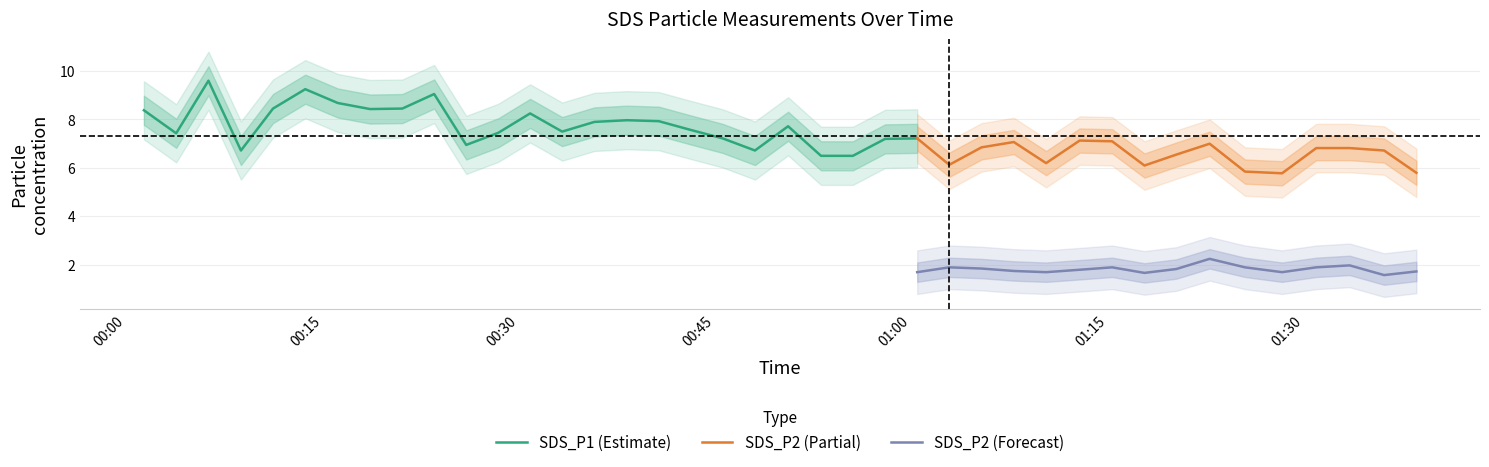

True or false: SDS_P2 and SDS_P1 cross at least once.

False